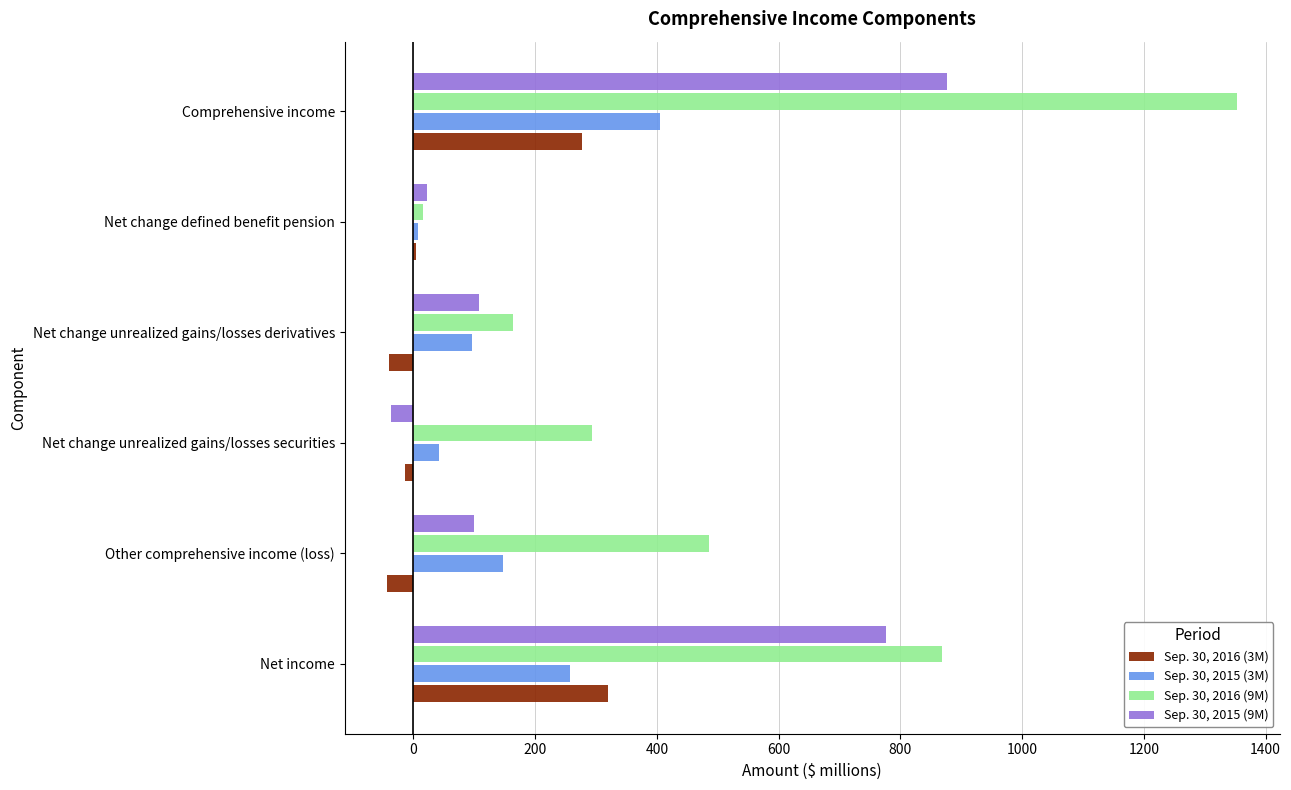

List the series in order of their peak value, highest first.

Sep. 30, 2016 (9M), Sep. 30, 2015 (9M), Sep. 30, 2015 (3M), Sep. 30, 2016 (3M)